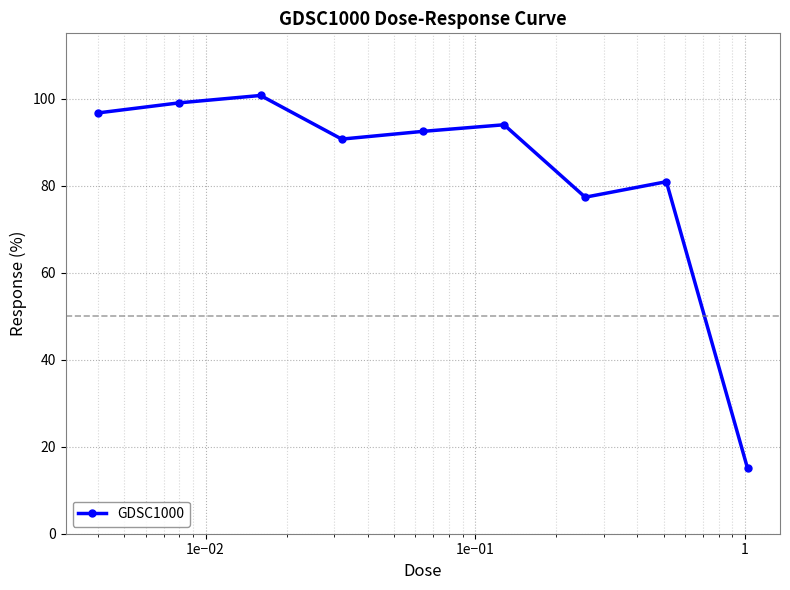

What is the average value?

83.0